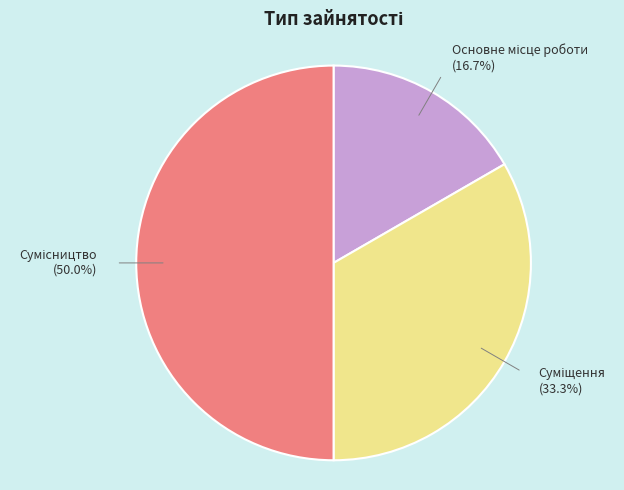

How many slices are in this pie chart?

3